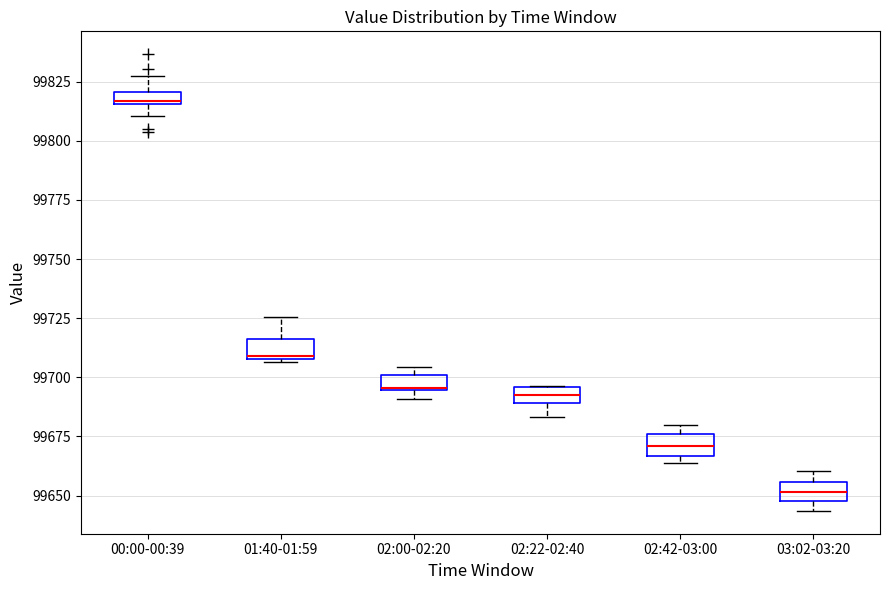

Where is the lower edge of the box for 02:00-02:20 on the y-axis? The values are not printed on the chart, so give them approximately, as read against the axis.

99695